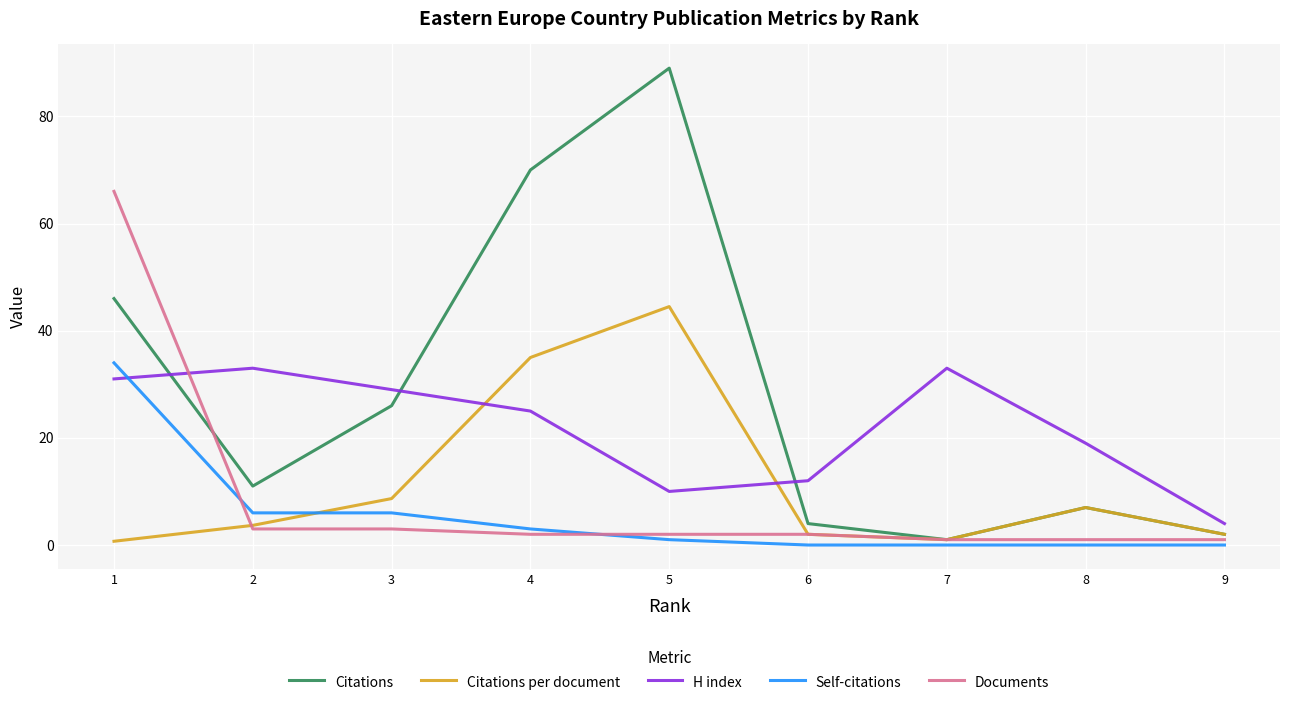

The value of Documents at 1 is 14.9. True or false?

False